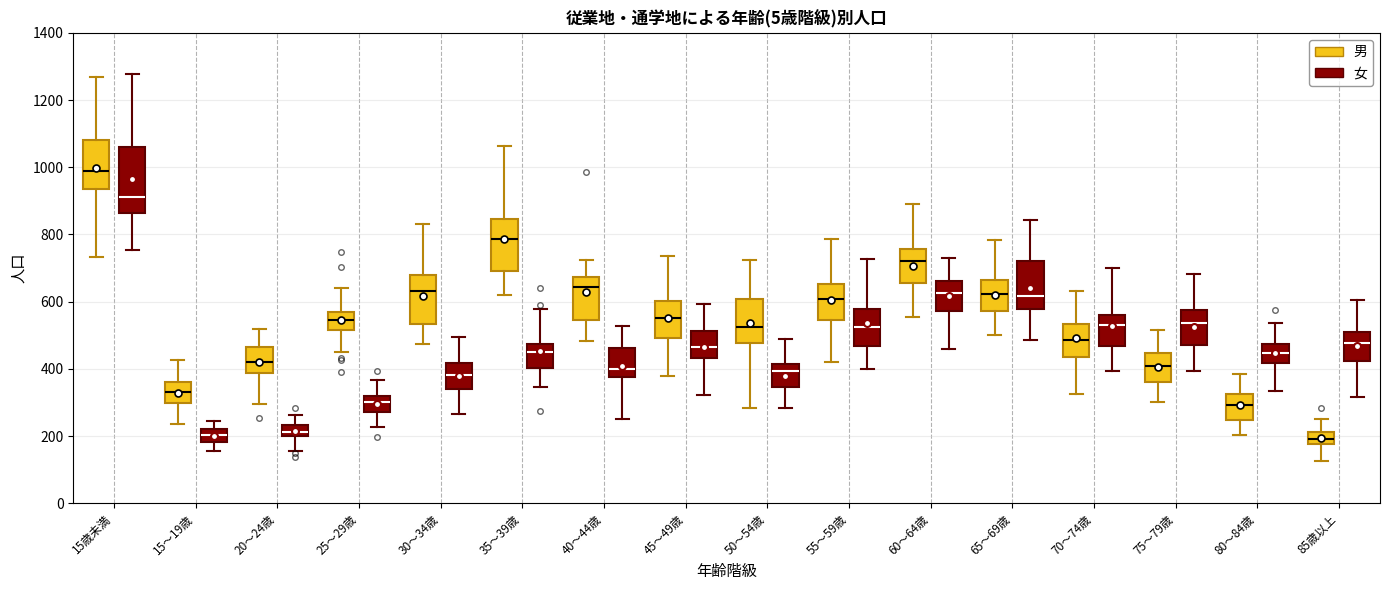

Reading left to right, transcribe this box plot: for each box, give where its median line is, the range the box spans, and where its two whiskers end, as read against the y-axis. The values are not printed on the chart, so give them approximately, as read against the axis.

15歳未満 (男): median 980, box 940 to 1080, whiskers 740 to 1260
15歳未満 (女): median 920, box 860 to 1060, whiskers 760 to 1280
15～19歳 (男): median 320, box 300 to 360, whiskers 240 to 420
15～19歳 (女): median 200, box 180 to 220, whiskers 160 to 240
20～24歳 (男): median 420, box 380 to 460, whiskers 300 to 520
20～24歳 (女): median 220, box 200 to 240, whiskers 160 to 260
25～29歳 (男): median 540, box 520 to 580, whiskers 460 to 640
25～29歳 (女): median 300, box 280 to 320, whiskers 220 to 360
30～34歳 (男): median 640, box 540 to 680, whiskers 480 to 840
30～34歳 (女): median 380, box 340 to 420, whiskers 260 to 500
35～39歳 (男): median 780, box 680 to 840, whiskers 620 to 1060
35～39歳 (女): median 440, box 400 to 480, whiskers 340 to 580
40～44歳 (男): median 640, box 540 to 680, whiskers 480 to 720
40～44歳 (女): median 400, box 380 to 460, whiskers 260 to 520
45～49歳 (男): median 560, box 500 to 600, whiskers 380 to 740
45～49歳 (女): median 460, box 440 to 520, whiskers 320 to 600
50～54歳 (男): median 520, box 480 to 600, whiskers 280 to 720
50～54歳 (女): median 400, box 340 to 420, whiskers 280 to 480
55～59歳 (男): median 600, box 540 to 660, whiskers 420 to 780
55～59歳 (女): median 520, box 460 to 580, whiskers 400 to 720
60～64歳 (男): median 720, box 660 to 760, whiskers 560 to 880
60～64歳 (女): median 620, box 580 to 660, whiskers 460 to 720
65～69歳 (男): median 620, box 580 to 660, whiskers 500 to 780
65～69歳 (女): median 620, box 580 to 720, whiskers 480 to 840
70～74歳 (男): median 480, box 440 to 540, whiskers 320 to 640
70～74歳 (女): median 520, box 460 to 560, whiskers 400 to 700
75～79歳 (男): median 400, box 360 to 440, whiskers 300 to 520
75～79歳 (女): median 540, box 480 to 580, whiskers 400 to 680
80～84歳 (男): median 300, box 240 to 320, whiskers 200 to 380
80～84歳 (女): median 440, box 420 to 480, whiskers 340 to 540
85歳以上 (男): median 200, box 180 to 220, whiskers 120 to 260
85歳以上 (女): median 480, box 420 to 500, whiskers 320 to 600